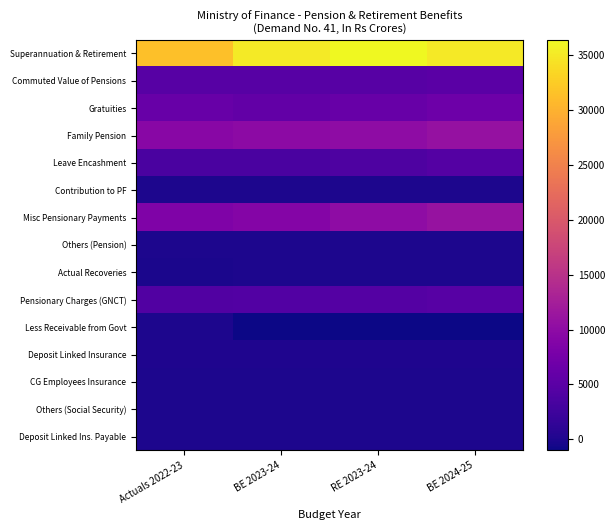

Which series has the largest total across all categories?

Superannuation & Retirement